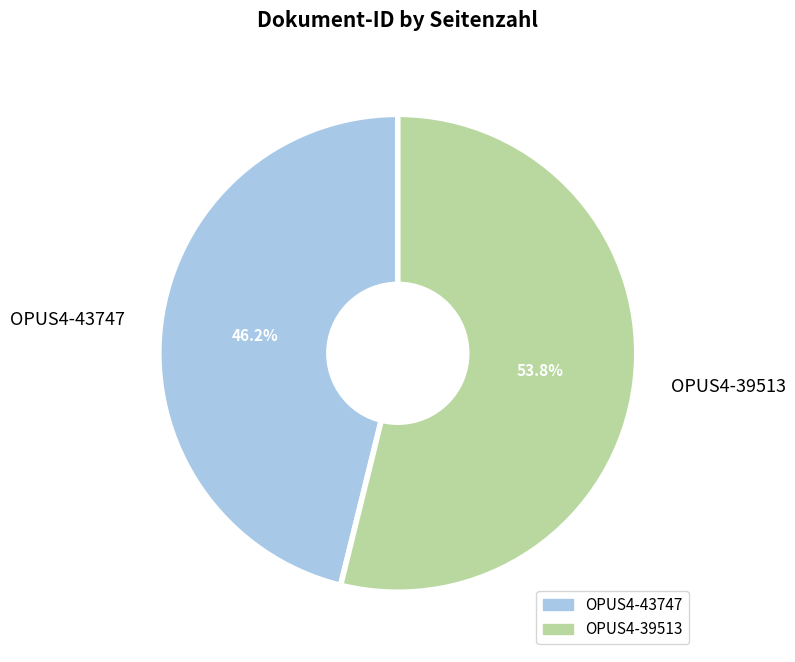

To the nearest percent, what is the average slice percentage?

50%